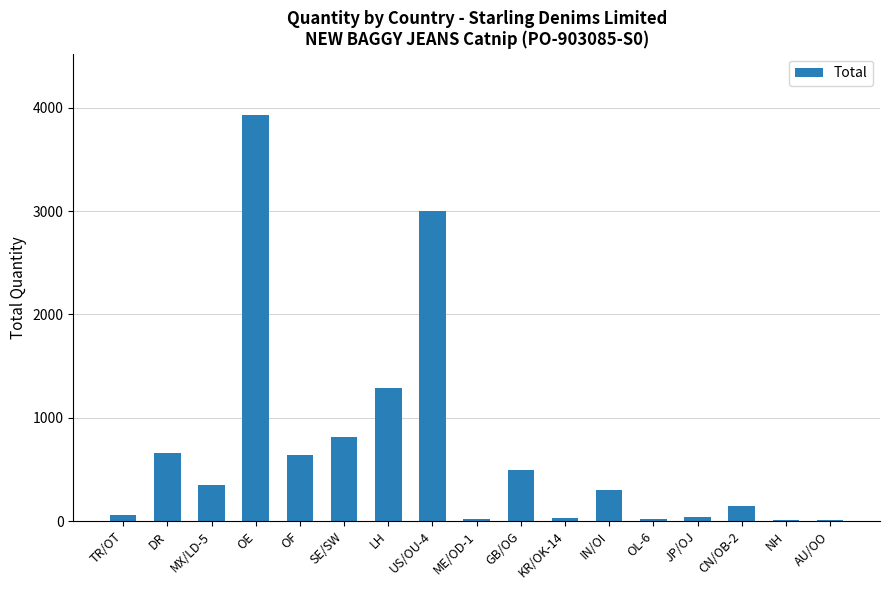

Which category has the highest value across all series?

OE